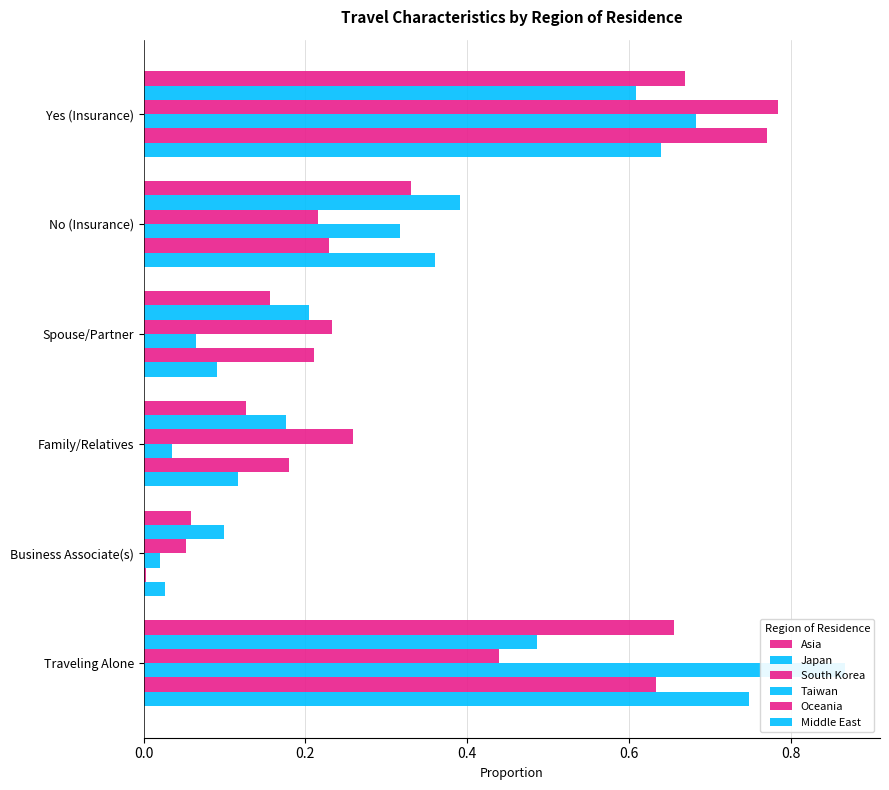

What is the difference between the maximum and minimum values in the Asia series?

0.6